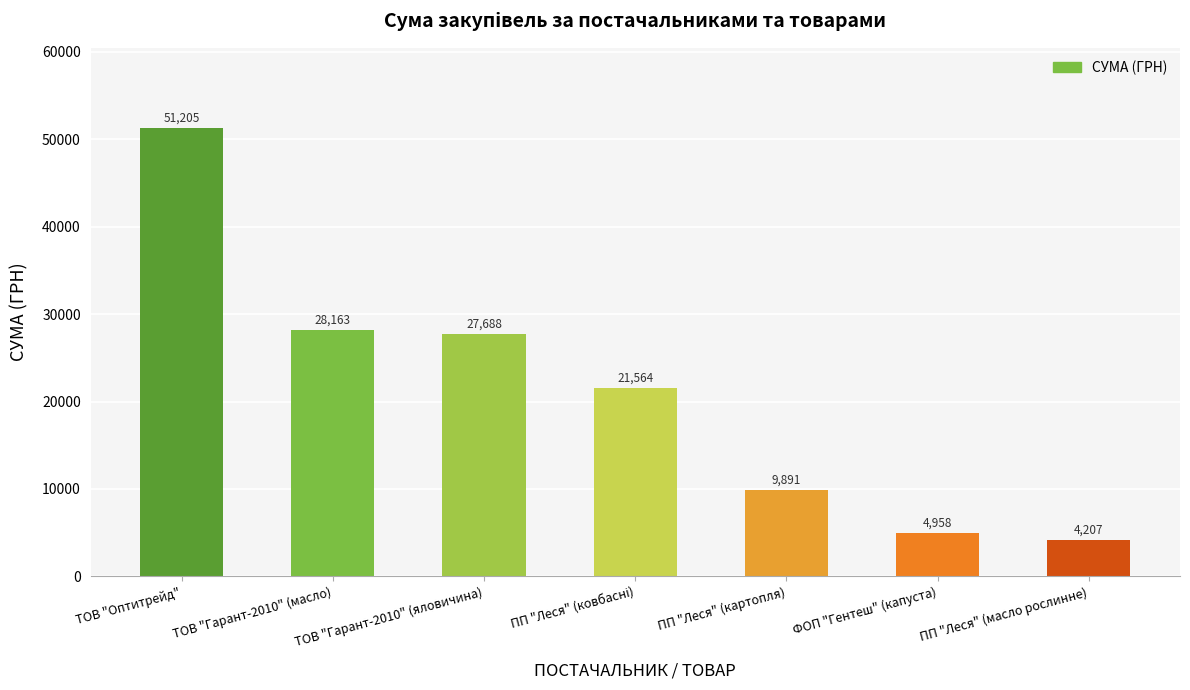

What is the change in value from ТОВ "Оптитрейд" to ПП "Леся" (картопля)?

-41314.1